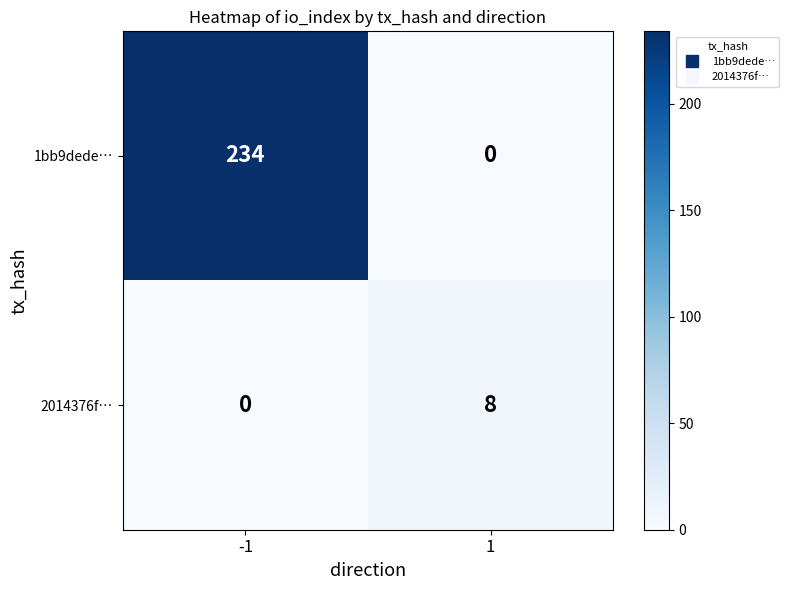

How many data points does each series have?

2